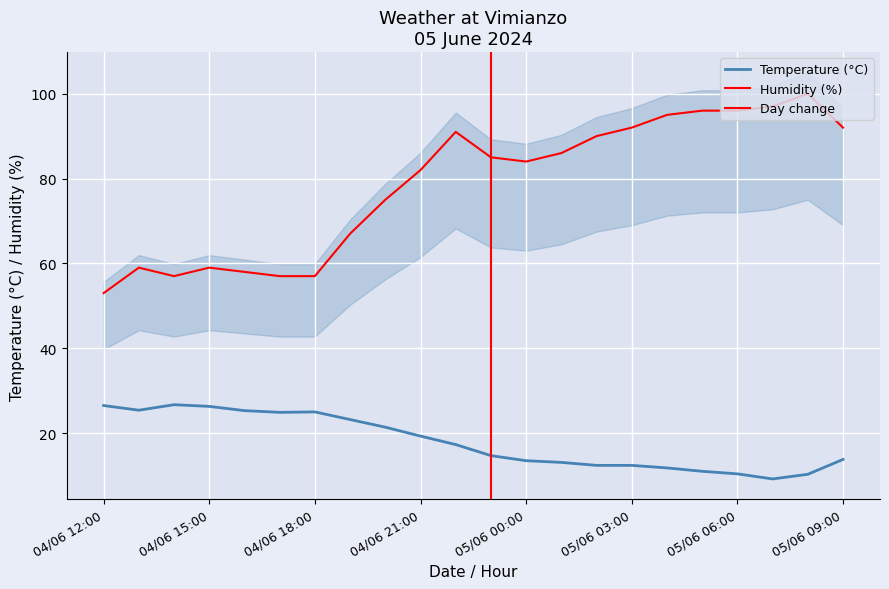

True or false: Humidity (%) and Temperature (C) intersect in this chart.

False